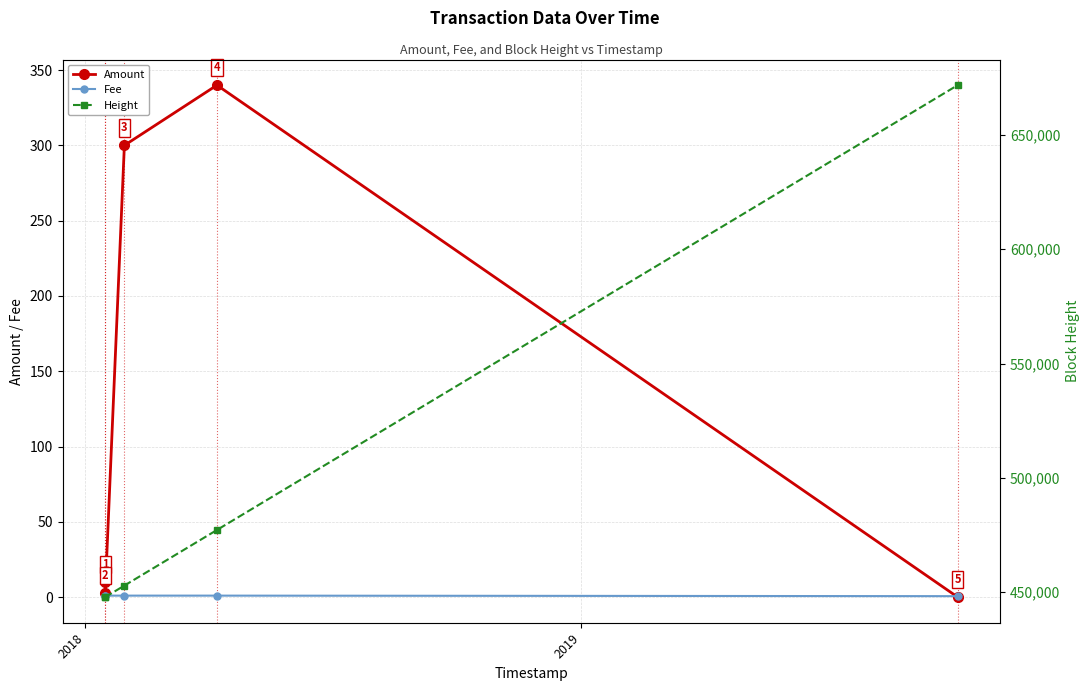

True or false: Amount has more than 0 interior local peaks.

True